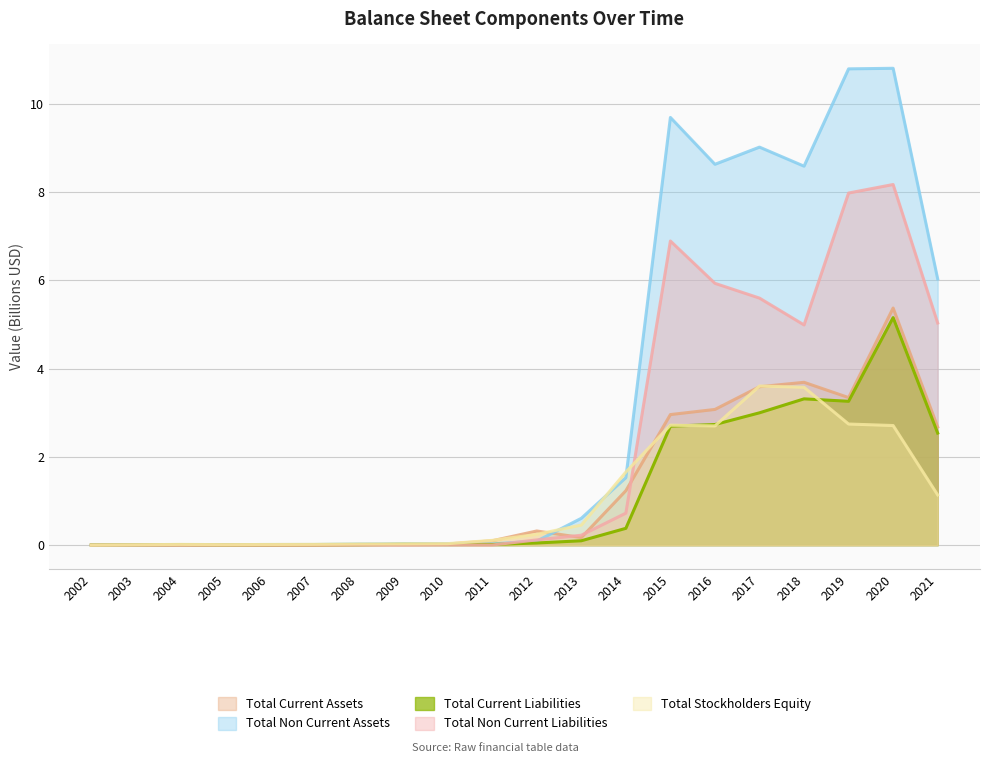

What is the average value of the Total Non Current Assets series?

3.3